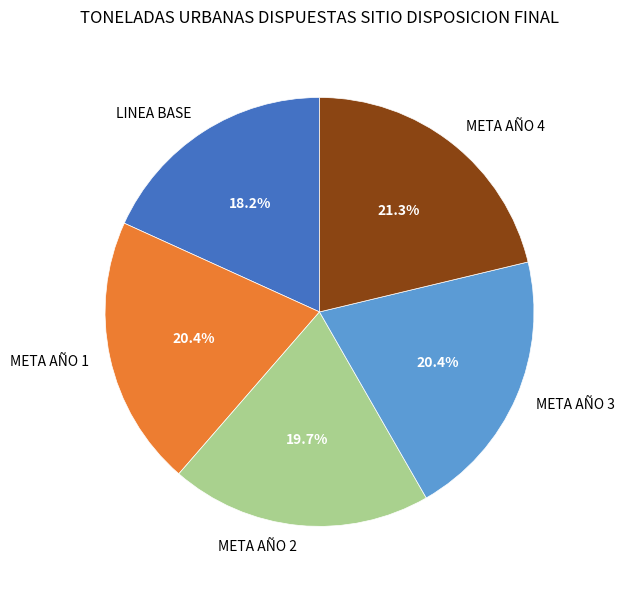

The META AÑO 1 slice represents 20% of the pie. True or false?

True